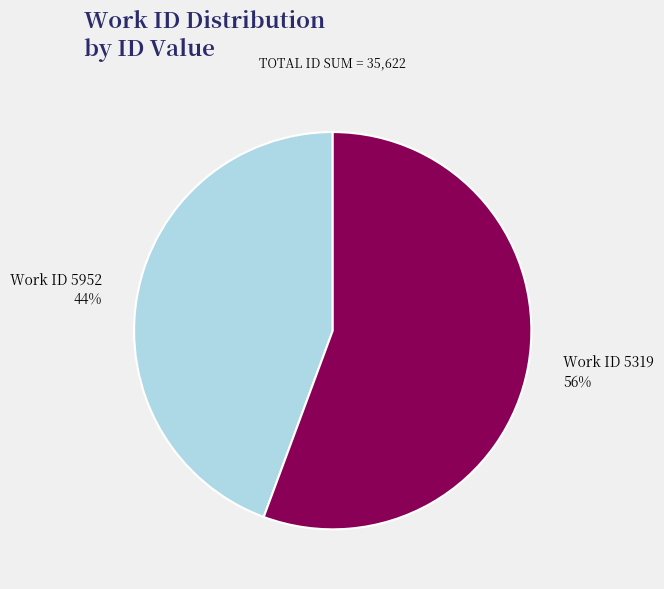

Do Work ID 5952 and Work ID 5319 together represent more than half of the pie?

Yes